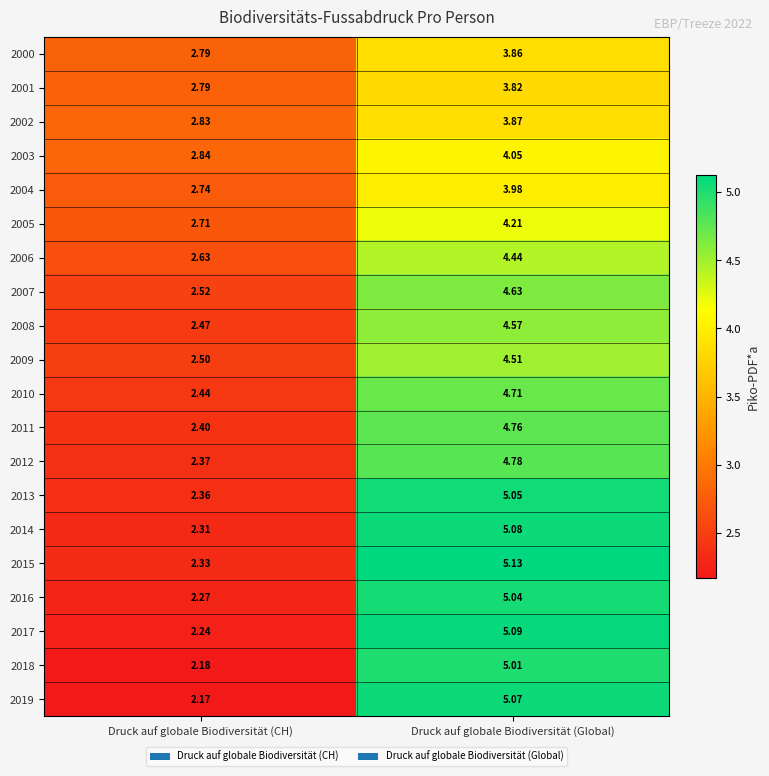

Where does the 2011 series first go above 4?

Druck auf globale Biodiversität (Global)